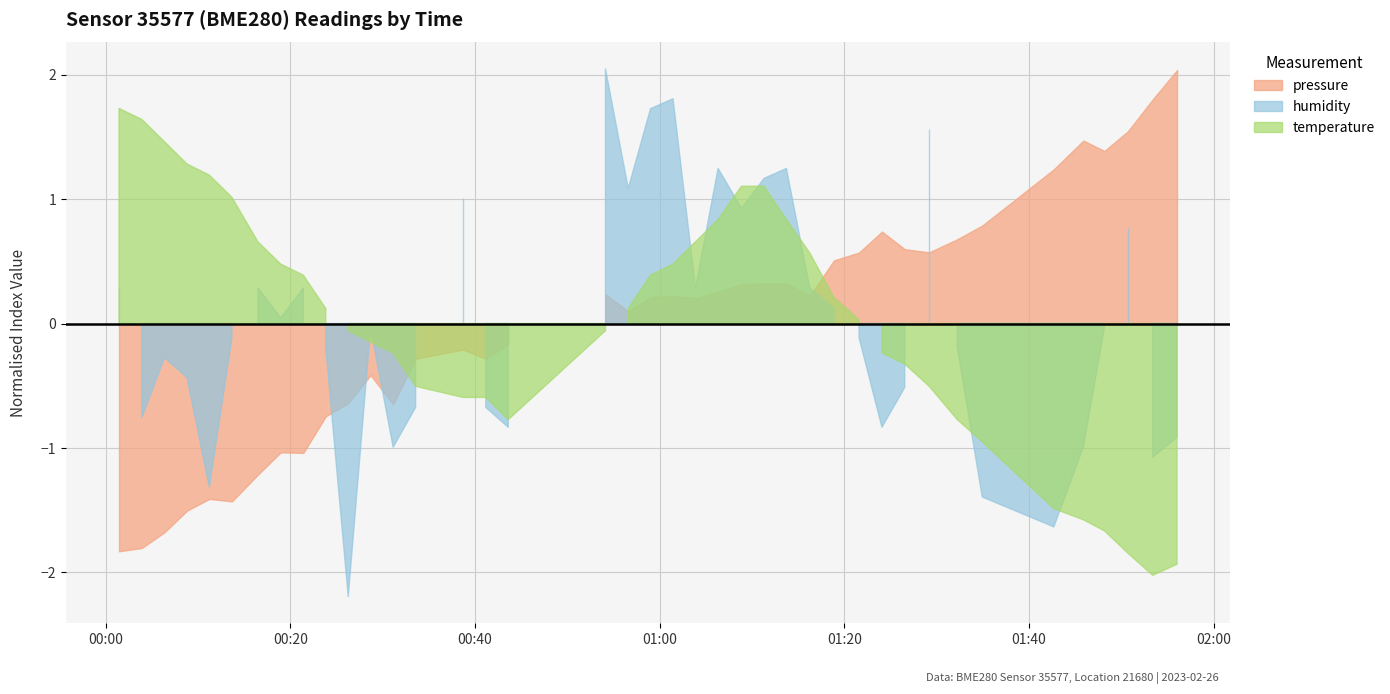

Is the value of pressure at 32 greater than the value of temperature at 0?

Yes